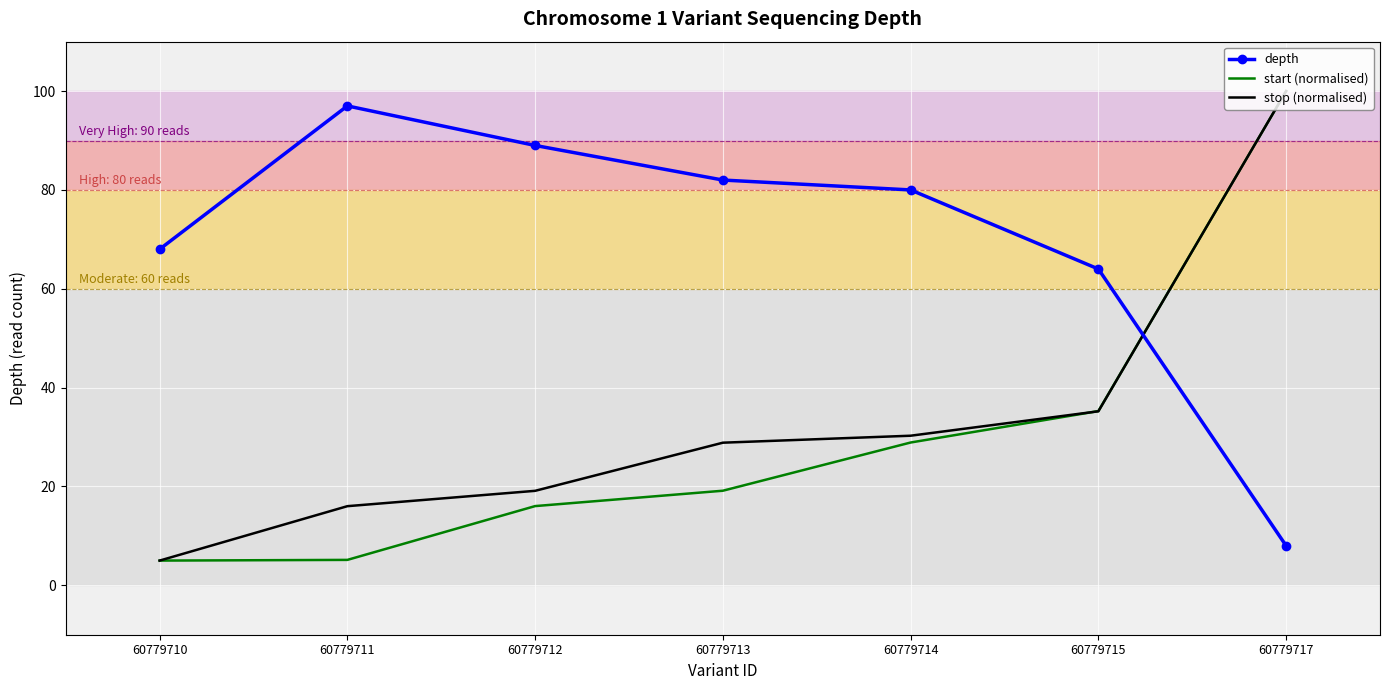

What is the difference between the stop (normalised) values at 60779712 and 60779713?

9.7